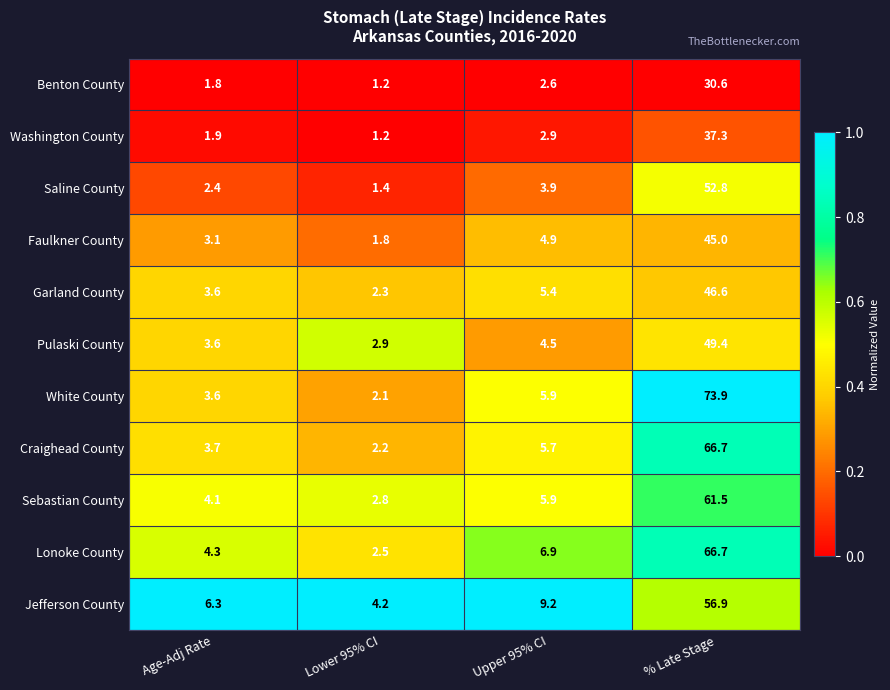

True or false: Faulkner County has a value of 45.0 at % Late Stage.

True